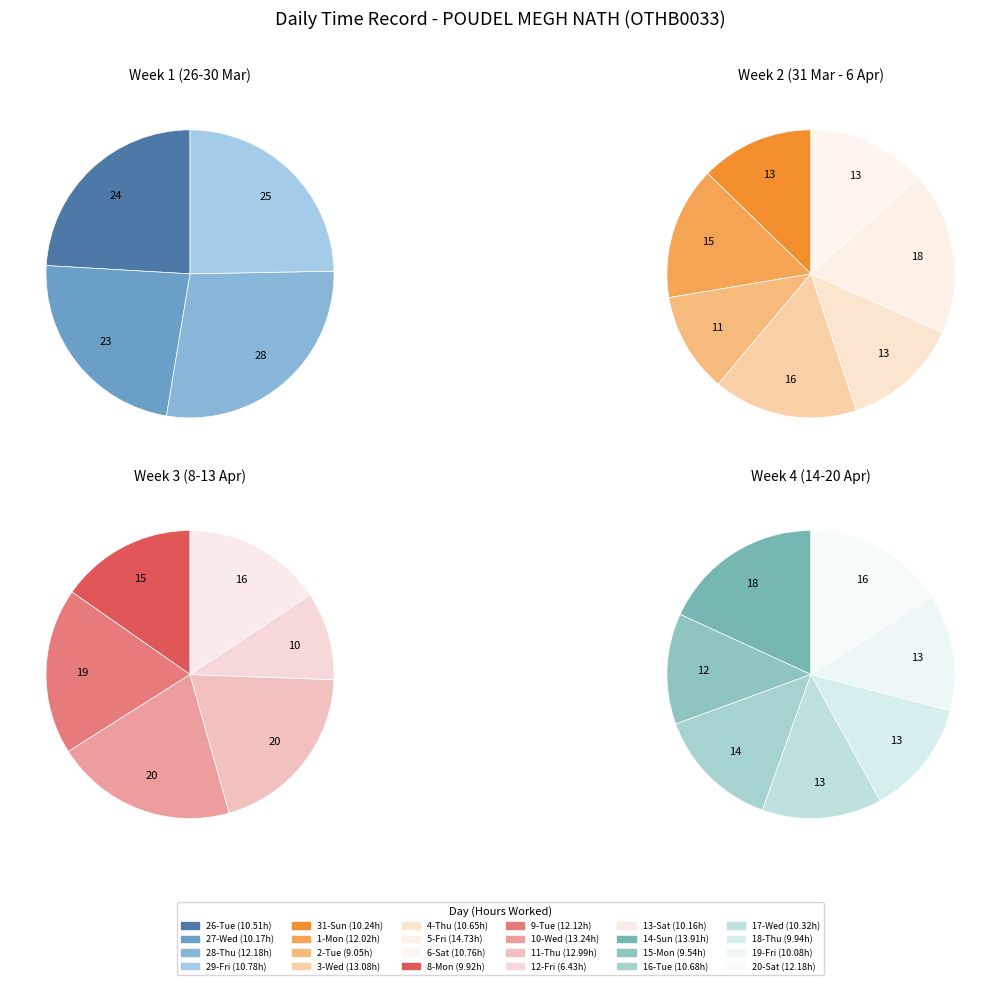

How many slices are in this pie chart?

24